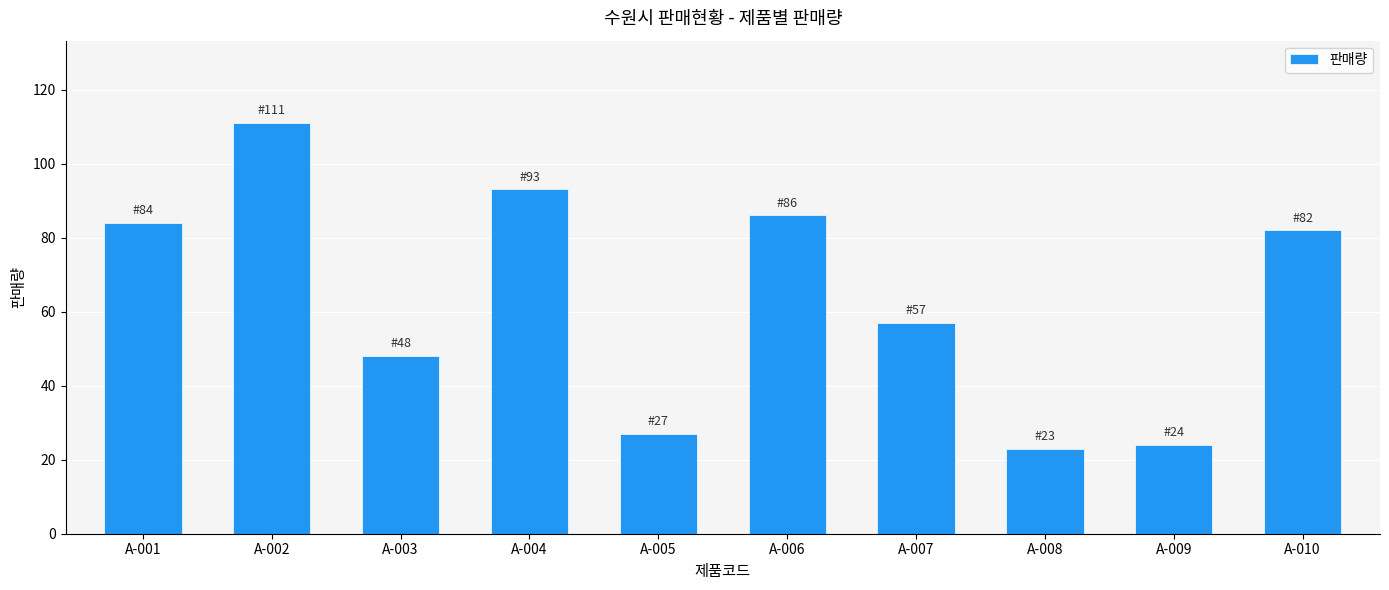

Reading left to right, transcribe all the data shown in this chart.

A-001=84	A-002=111	A-003=48	A-004=93	A-005=27	A-006=86	A-007=57	A-008=23	A-009=24	A-010=82